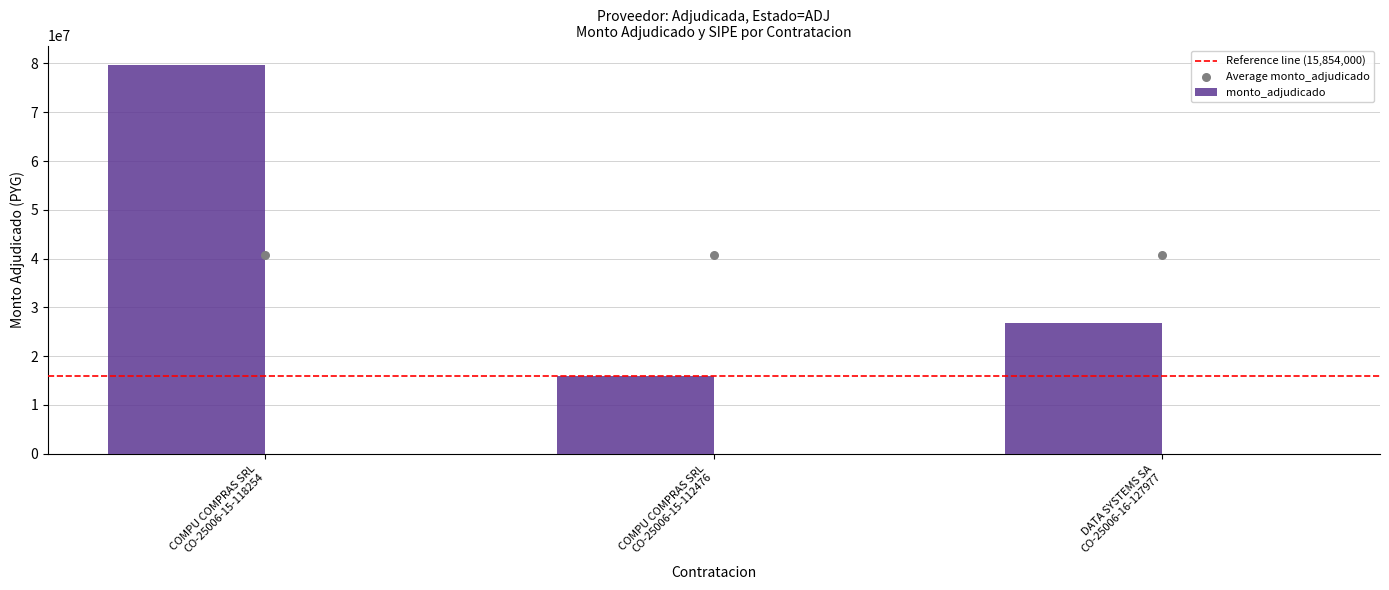

Which has a higher value, COMPU COMPRAS SRL
CO-25006-15-118254 or COMPU COMPRAS SRL
CO-25006-15-112476?

COMPU COMPRAS SRL
CO-25006-15-118254